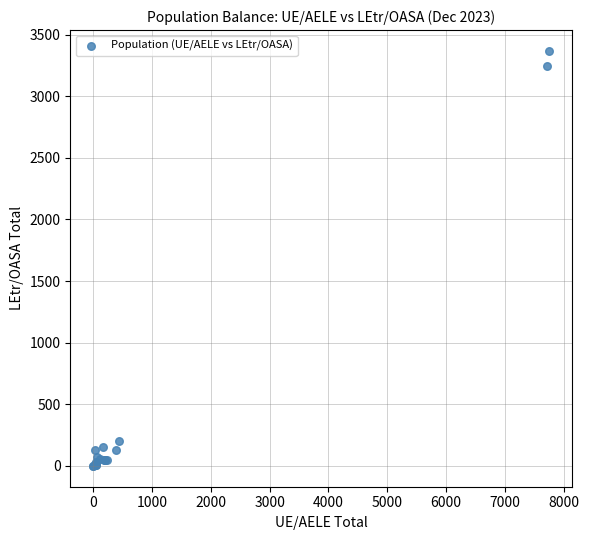

What Y value in the scatter plot is closest to 1684?

206